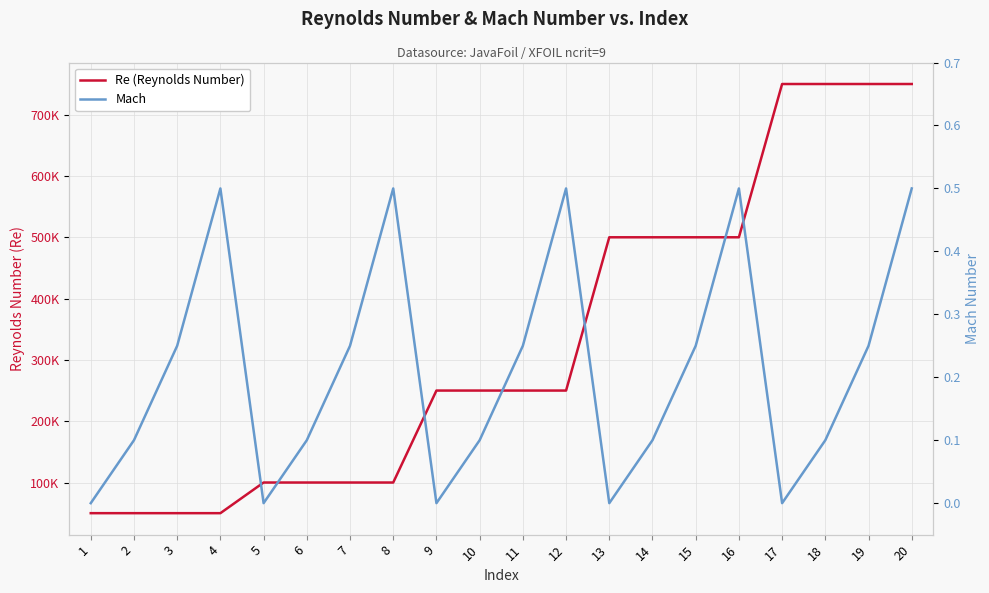

Reading right to left, what are all the values shown in this chart?

Re (Reynolds Number): 750000.0	750000.0	750000.0	750000.0	500000.0	500000.0	500000.0	500000.0	250000.0	250000.0	250000.0	250000.0	100000.0	100000.0	100000.0	100000.0	50000.0	50000.0	50000.0	50000.0
Mach: 0.5	0.2	0.1	0.0	0.5	0.2	0.1	0.0	0.5	0.2	0.1	0.0	0.5	0.2	0.1	0.0	0.5	0.2	0.1	0.0